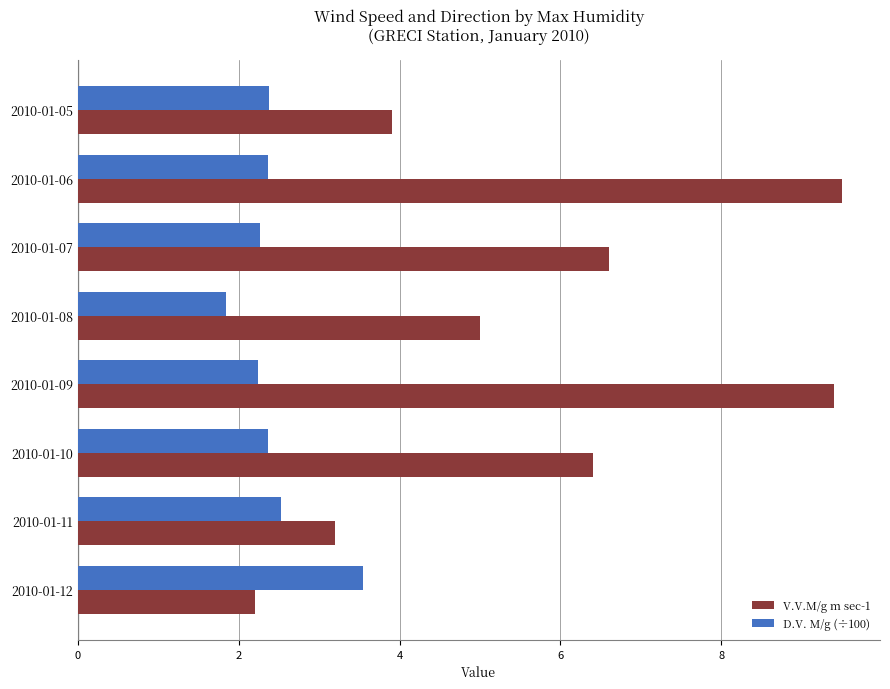

Is the value of V.V.M/g m sec-1 at 2010-01-11 greater than the value of D.V. M/g (÷100) at 2010-01-11?

Yes